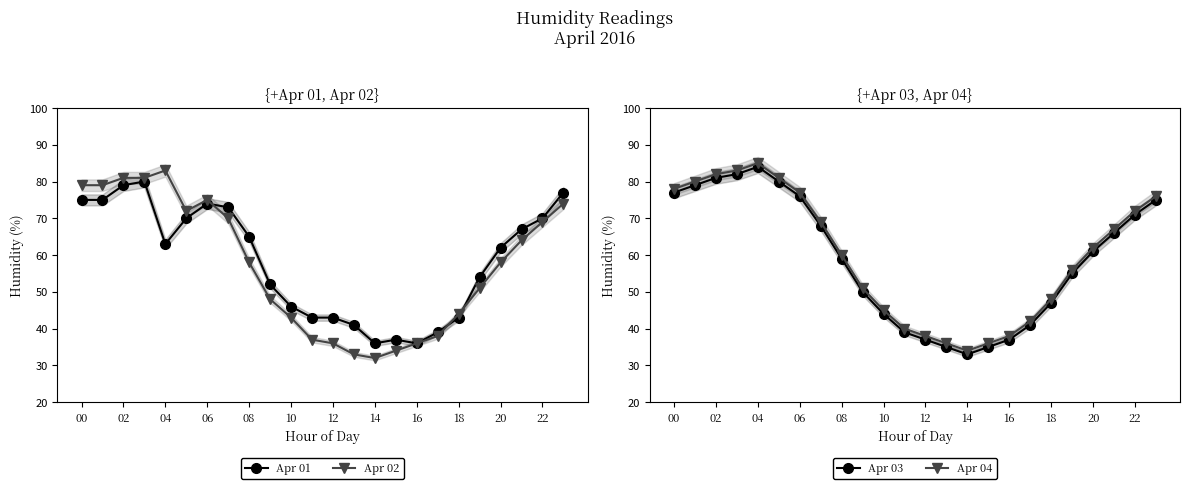

Is it true that Apr 04 equals 108 at 20?

False